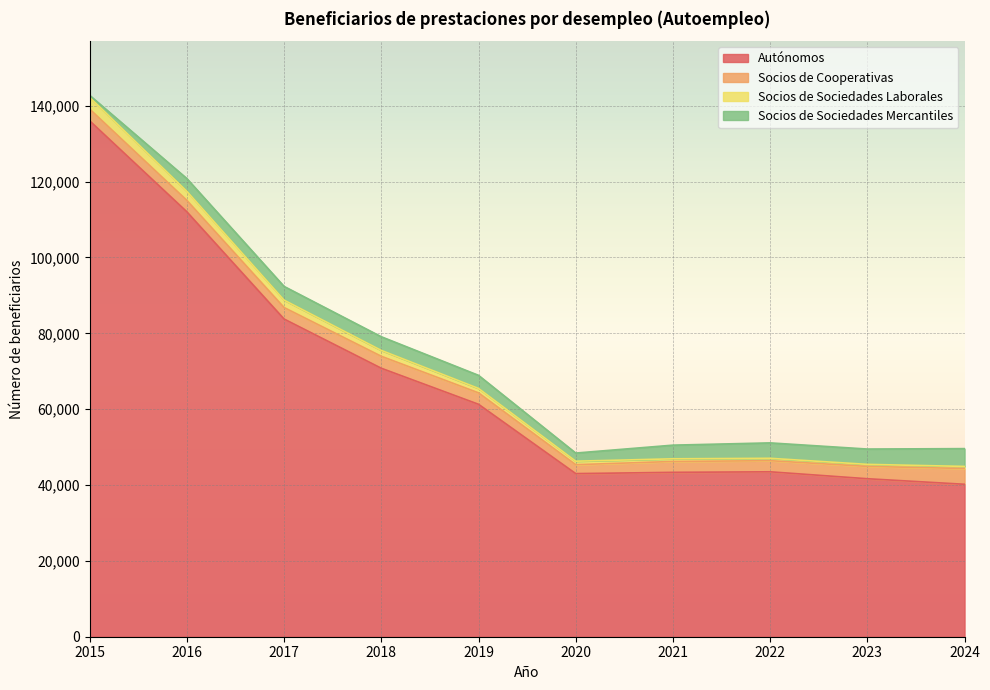

At which category is the sum across all series the highest?

2015